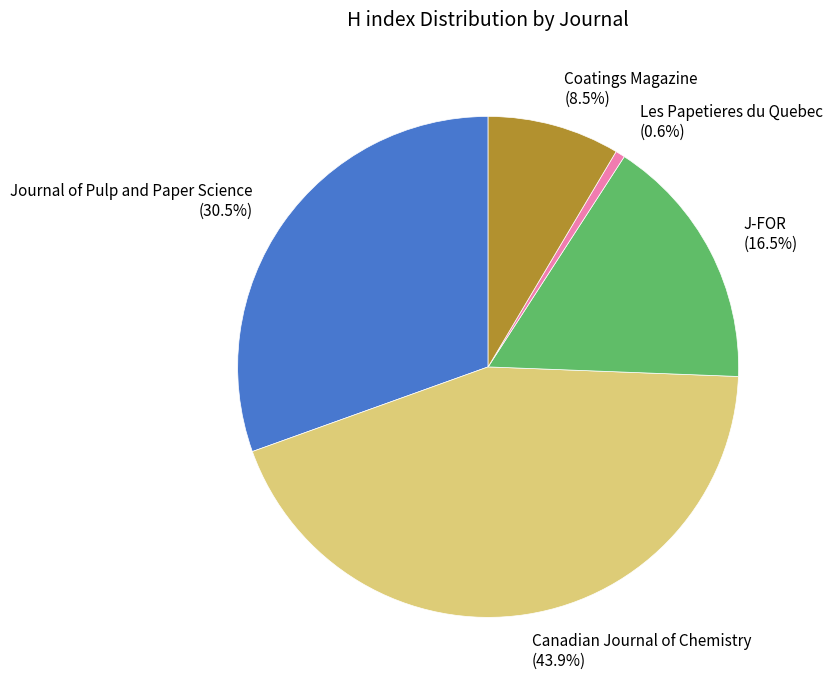

The Les Papetieres du Quebec slice represents 1% of the pie. True or false?

True